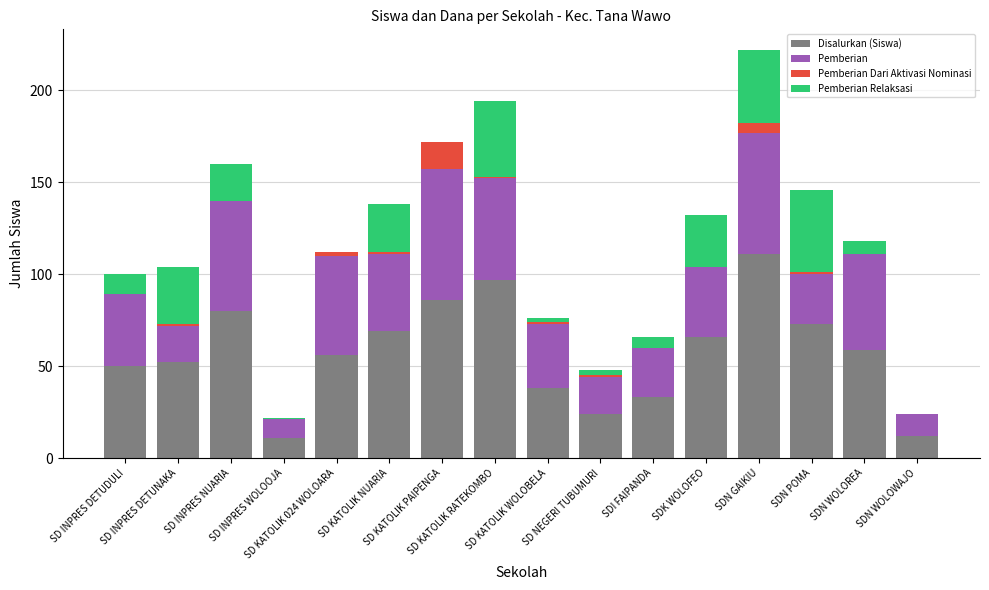

What is the difference between the second highest and second lowest values in the Pemberian Dari Aktivasi Nominasi series?

5